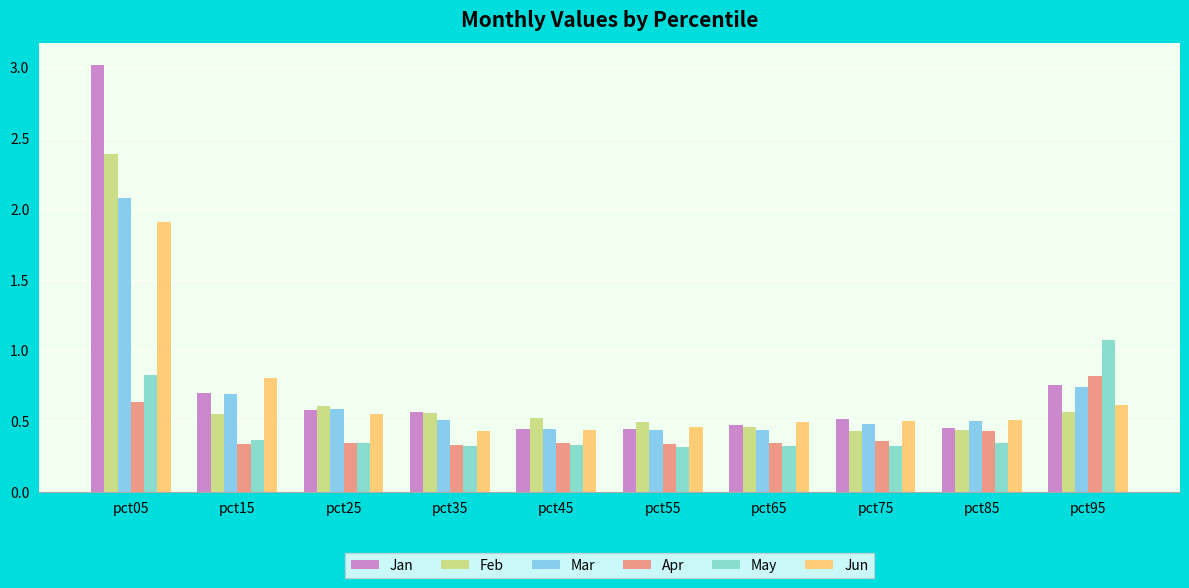

How many data points does each series have?

10